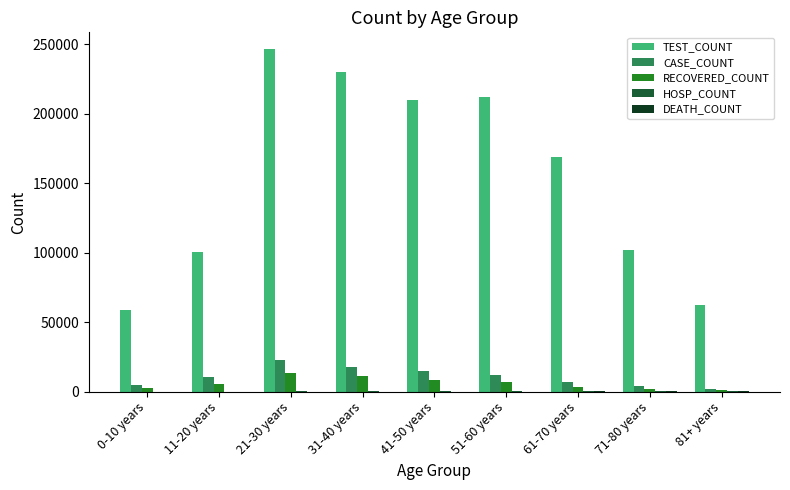

Which series has the largest total across all categories?

TEST_COUNT